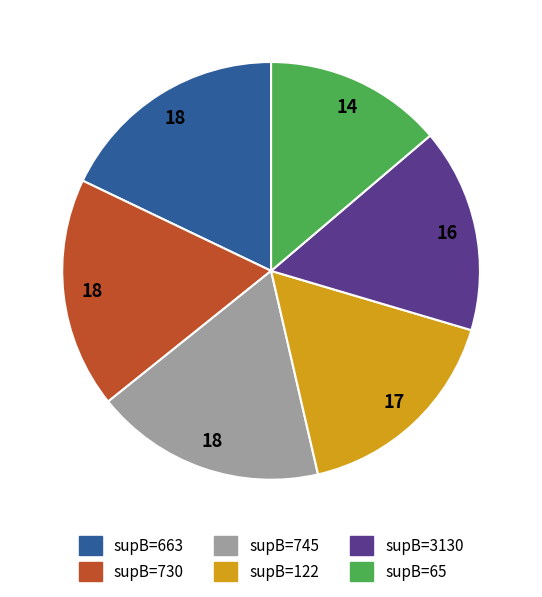

Which category has the smallest portion of the pie?

supB=65